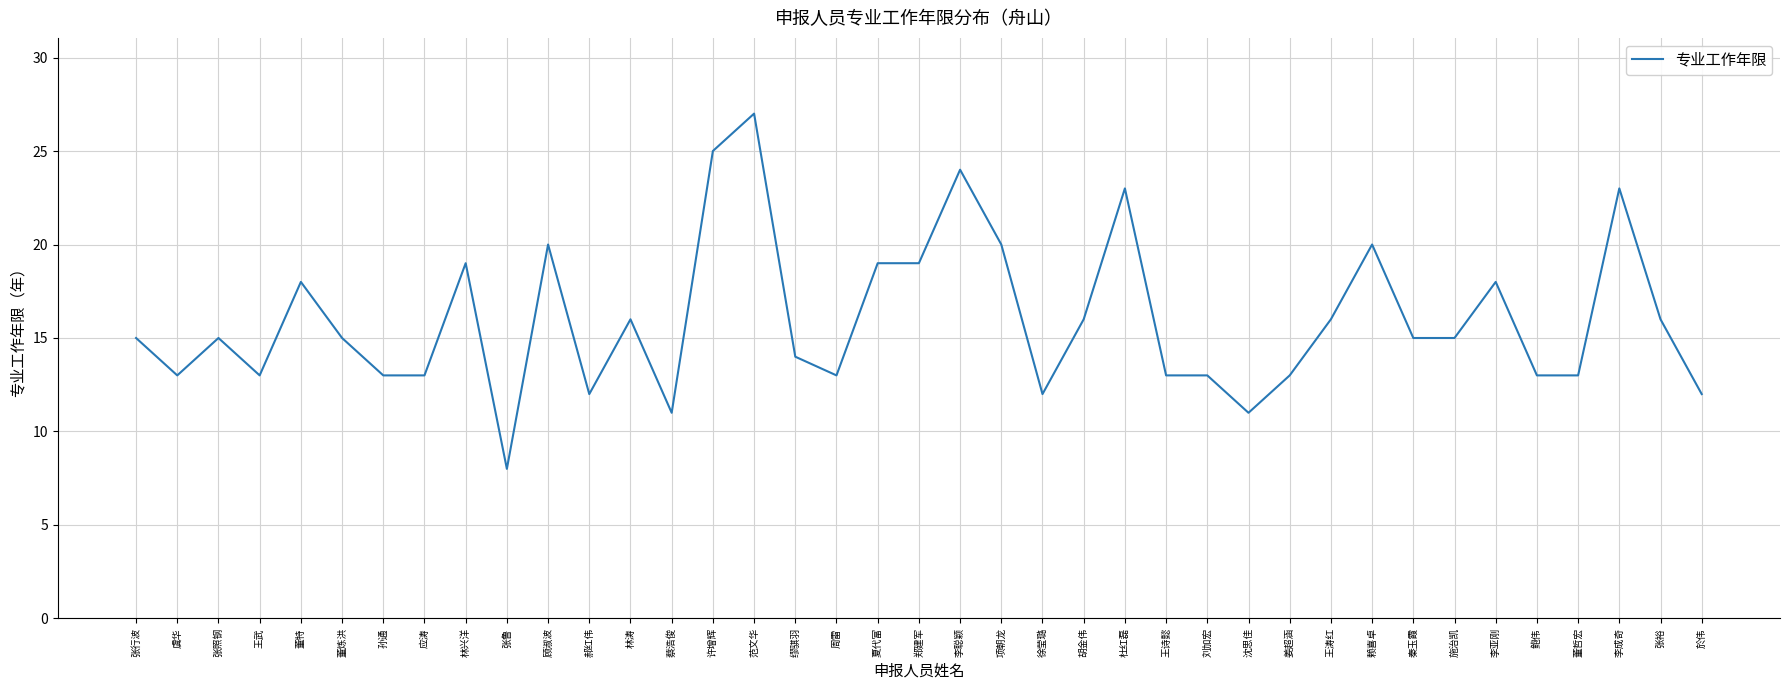

What is the approximate value at 林涛, to the nearest 5?

15